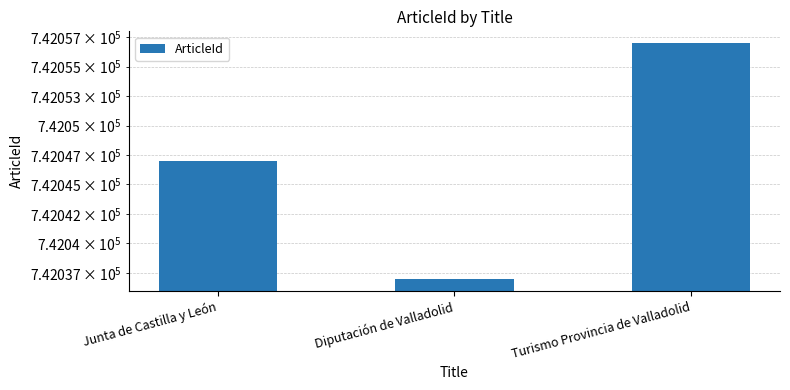

Which label corresponds to the smallest value in the chart?

Diputación de Valladolid